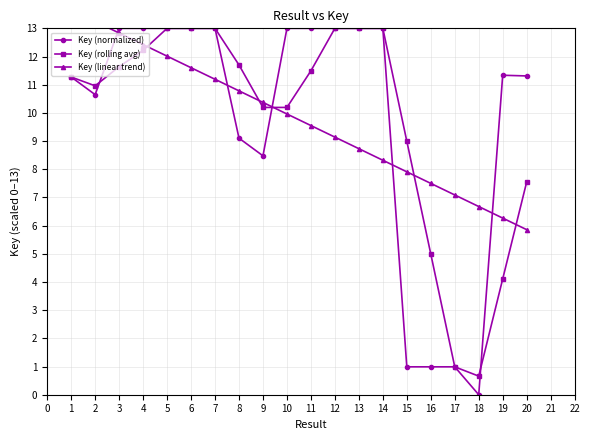

What is the difference between the Key (normalized) values at 8 and 17?

8.1